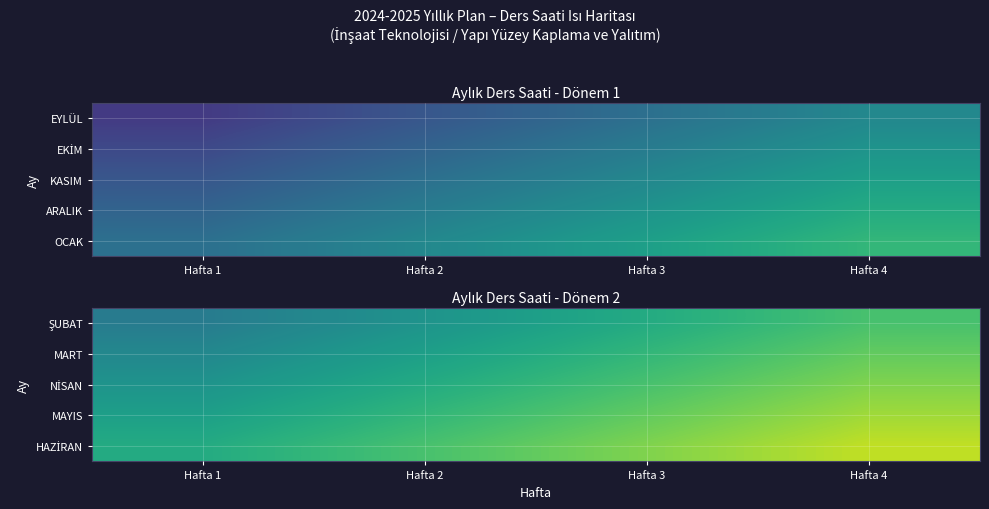

What is the total value across all series at Hafta 4?

49.0